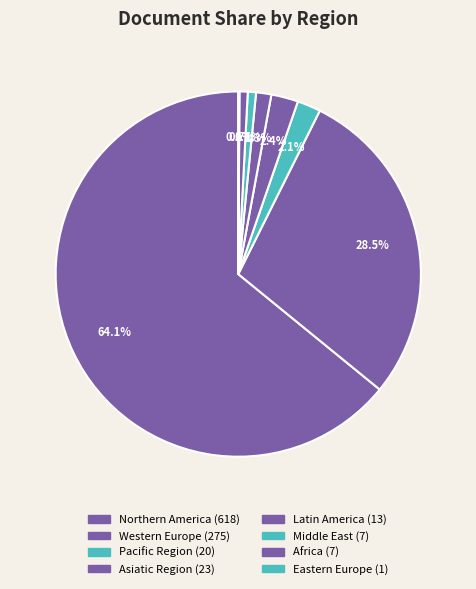

To the nearest percent, what portion does Africa represent?

1%